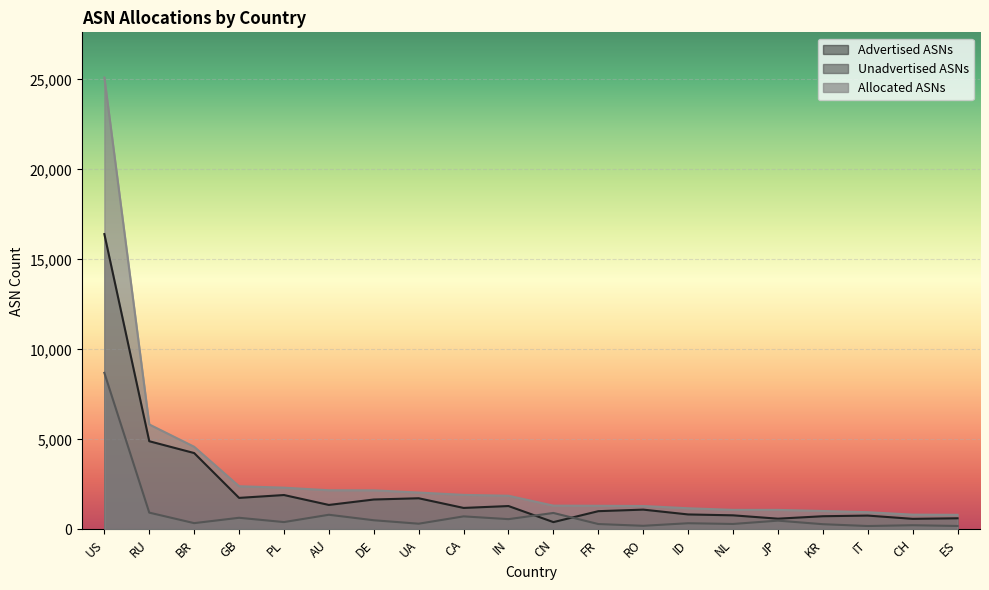

What is the sum of the Allocated ASNs values at NL and CH?

1907